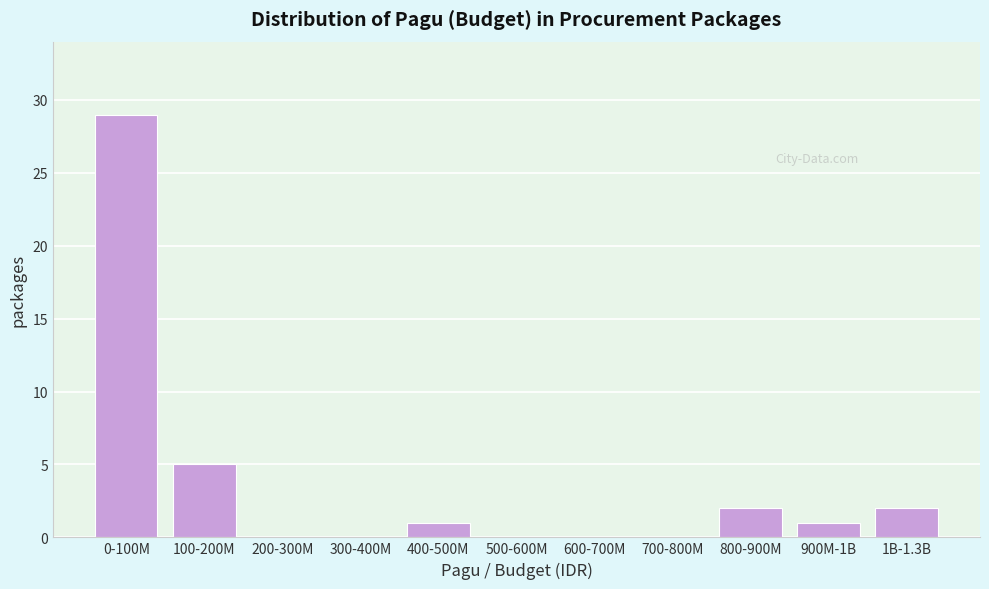

Reading left to right, extract all data points from this chart.

0-100M=29	100-200M=5	200-300M=0	300-400M=0	400-500M=1	500-600M=0	600-700M=0	700-800M=0	800-900M=2	900M-1B=1	1B-1.3B=2